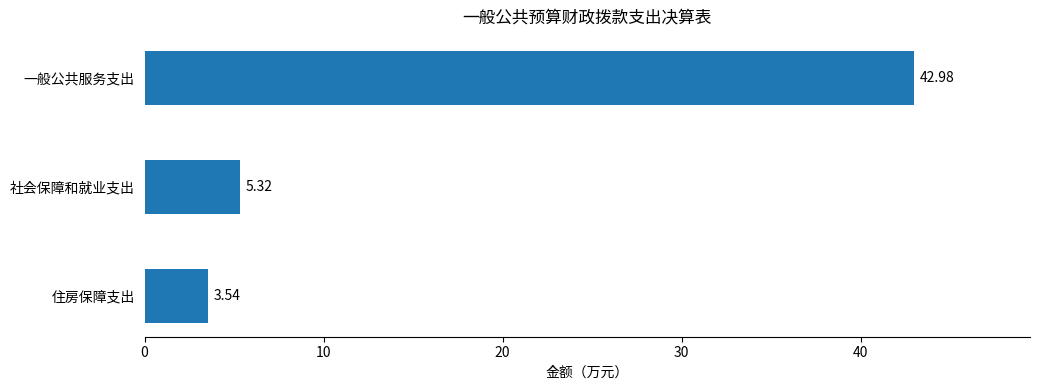

Rank the categories by value from highest to lowest.

一般公共服务支出, 社会保障和就业支出, 住房保障支出